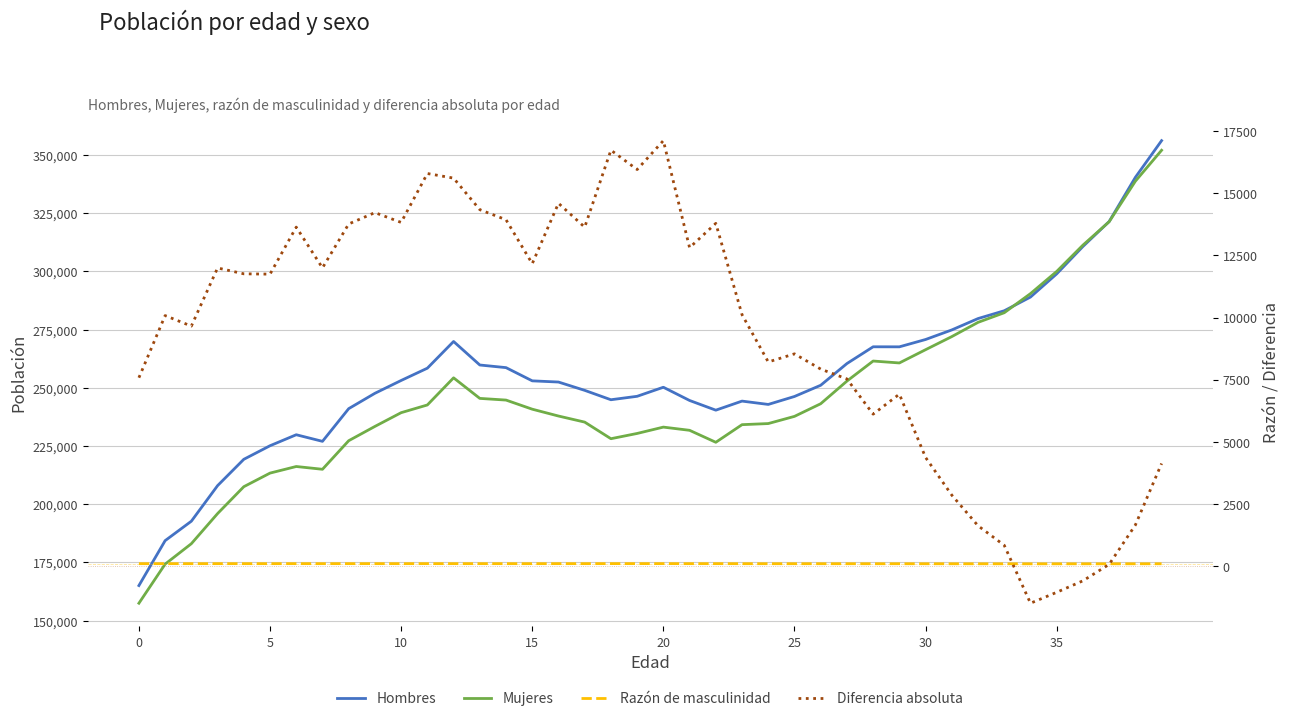

True or false: Mujeres has a value of 227261.0 at 8.

True